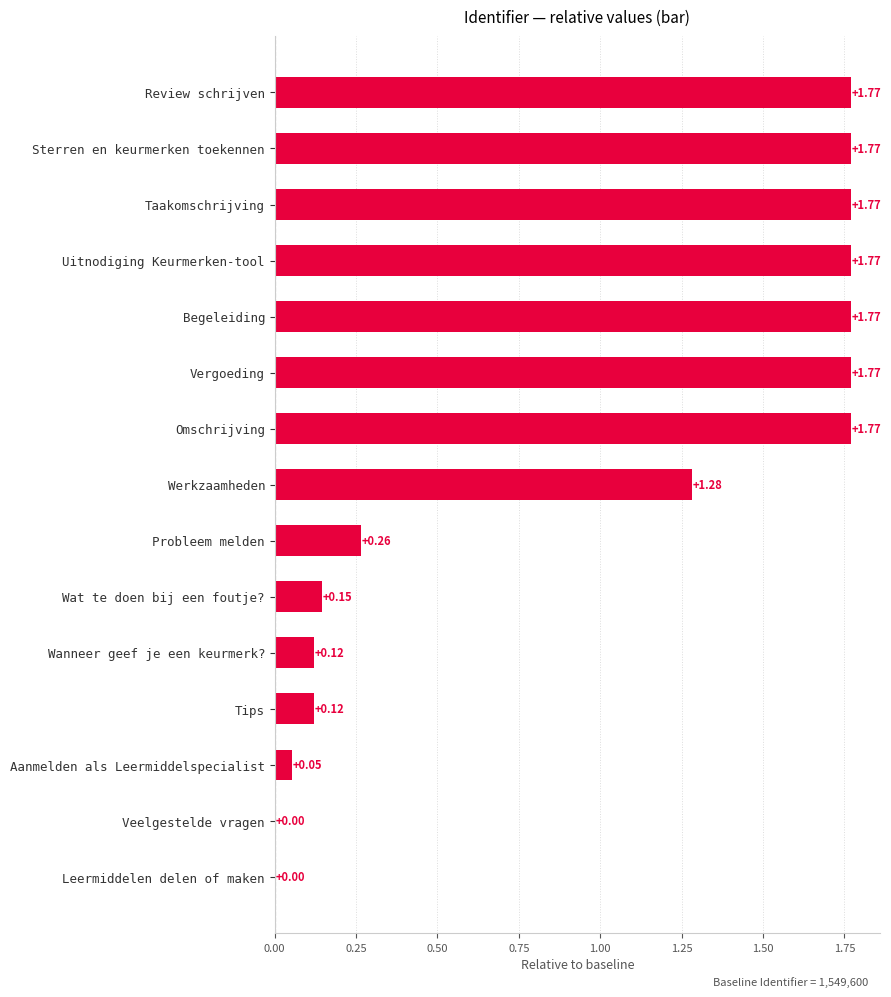

How many distinct data groups are displayed?

1